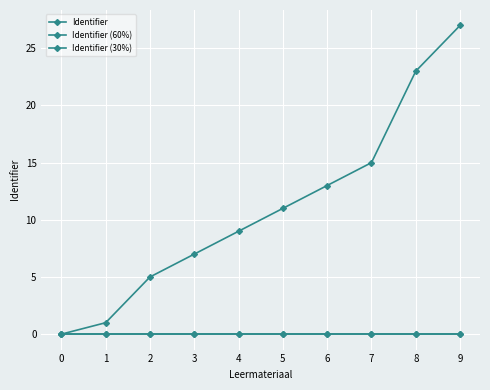

Is this an area chart (filled region under the line)?

No